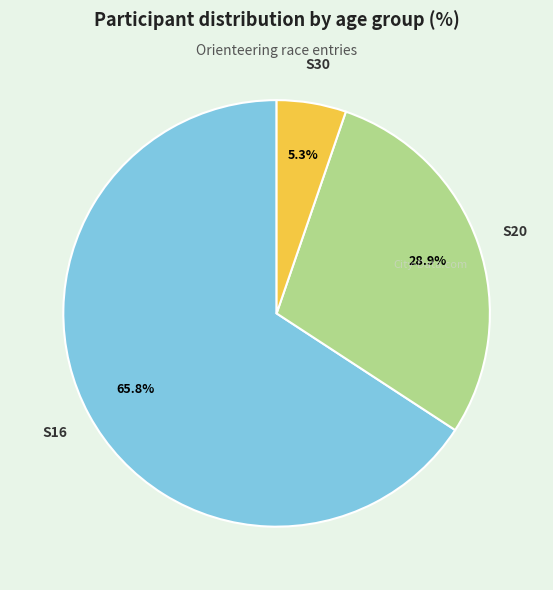

Is it true that S20 is 17% of the pie?

False